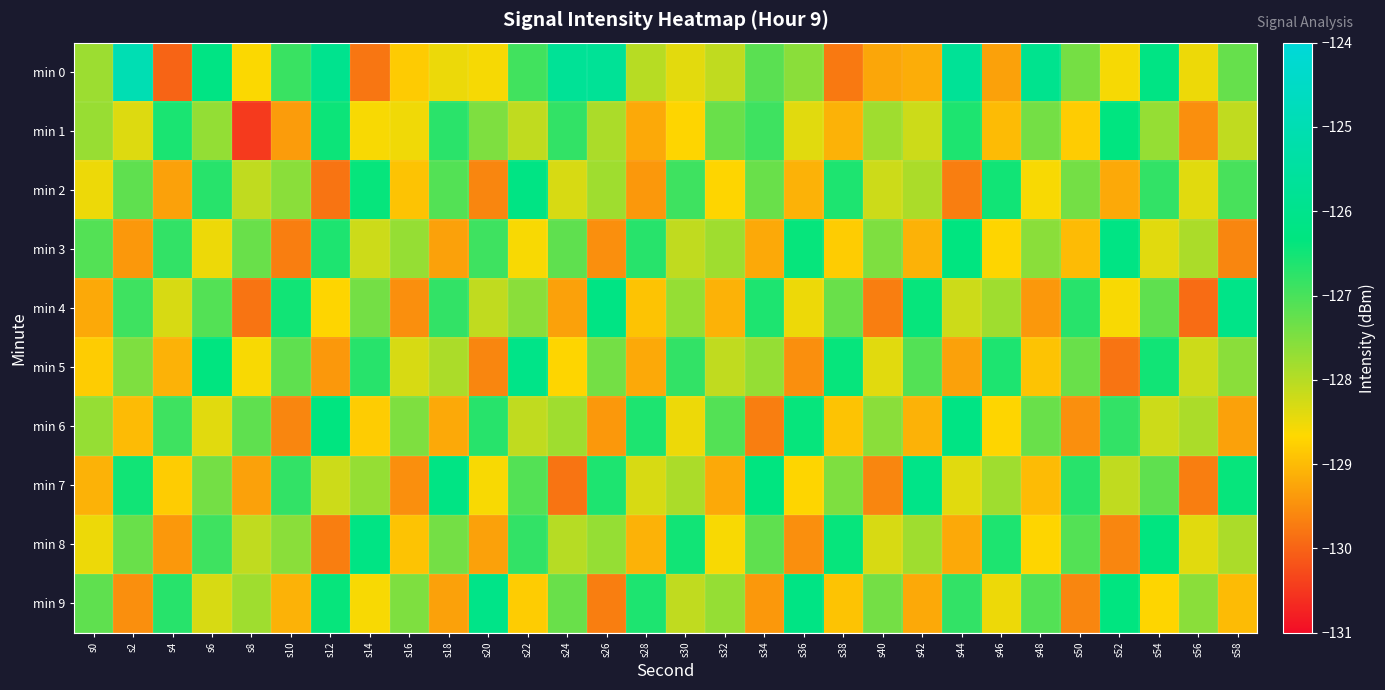

Which series has the largest range (max minus min)?

min 0